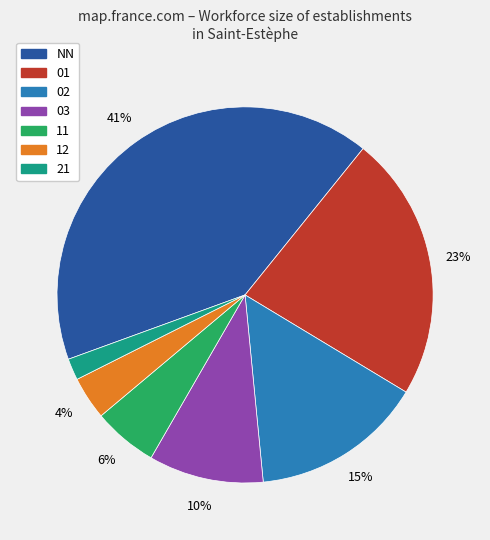

How many segments does this pie chart have?

7